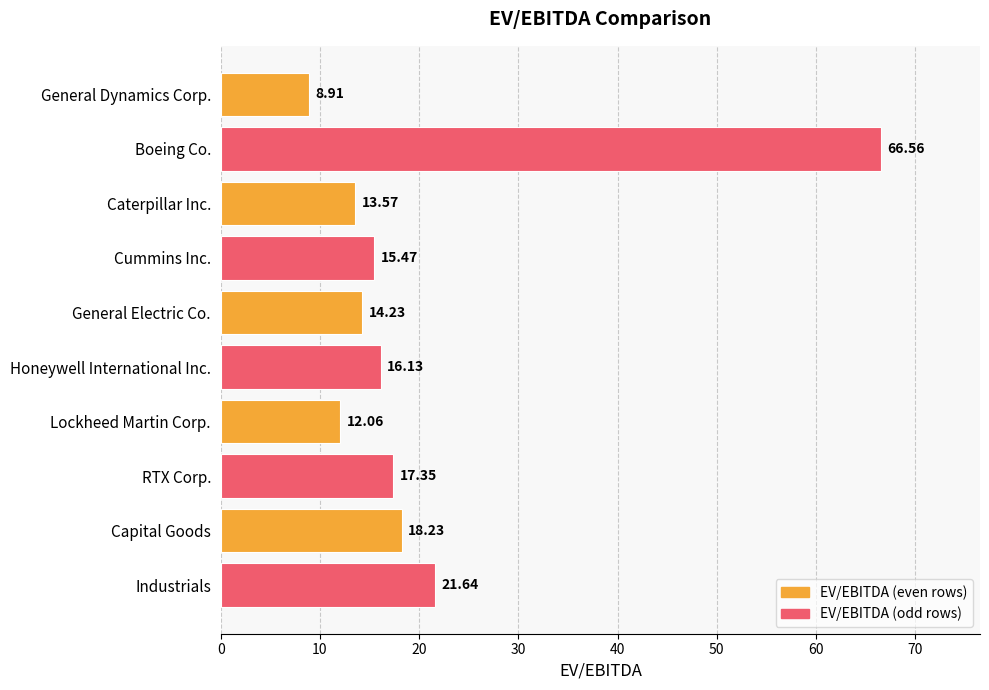

What is the difference between the values at Cummins Inc. and Industrials?

6.2